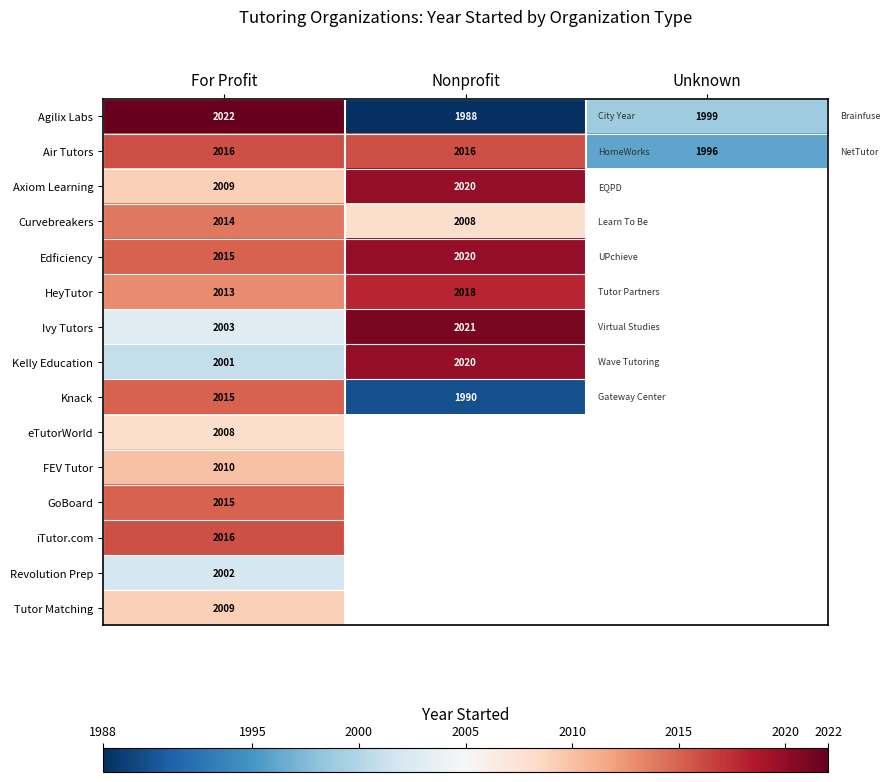

Is it true that Edficiency equals 1388 at Nonprofit?

False